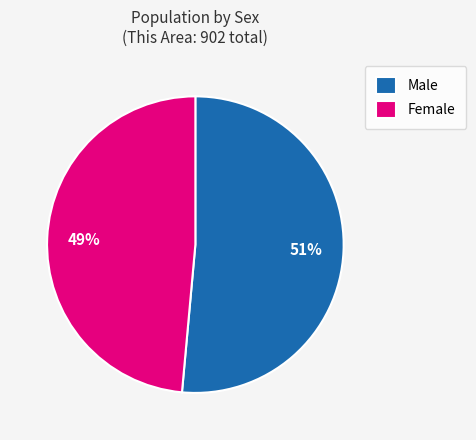

Which slice is the largest?

Male